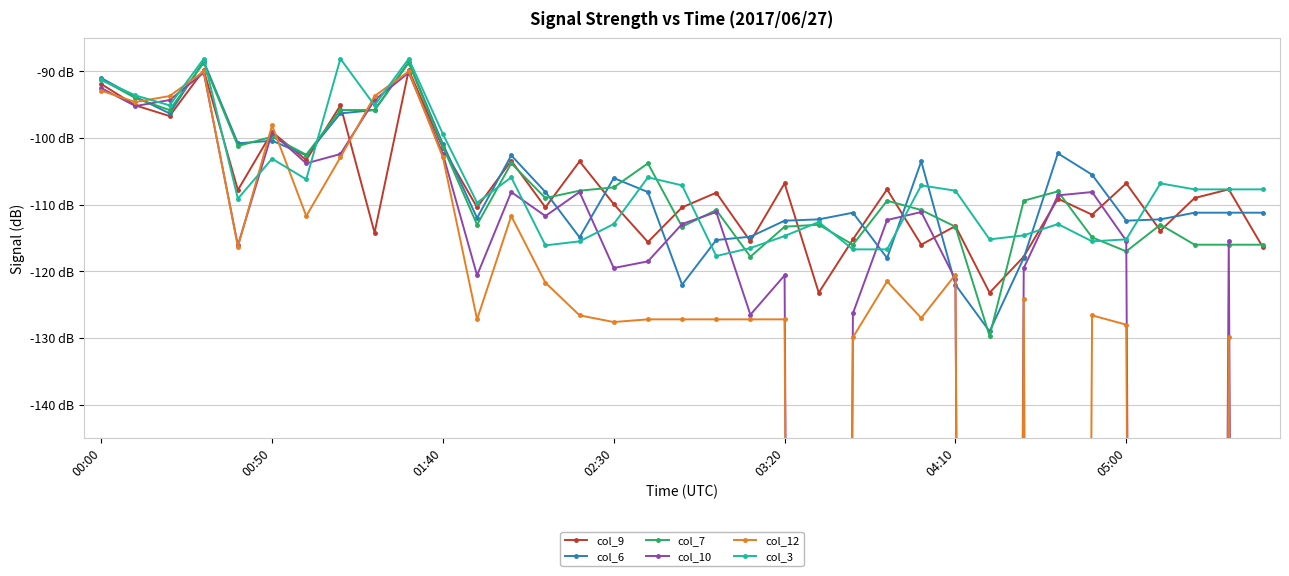

What is the minimum value for col_10?

-999.0